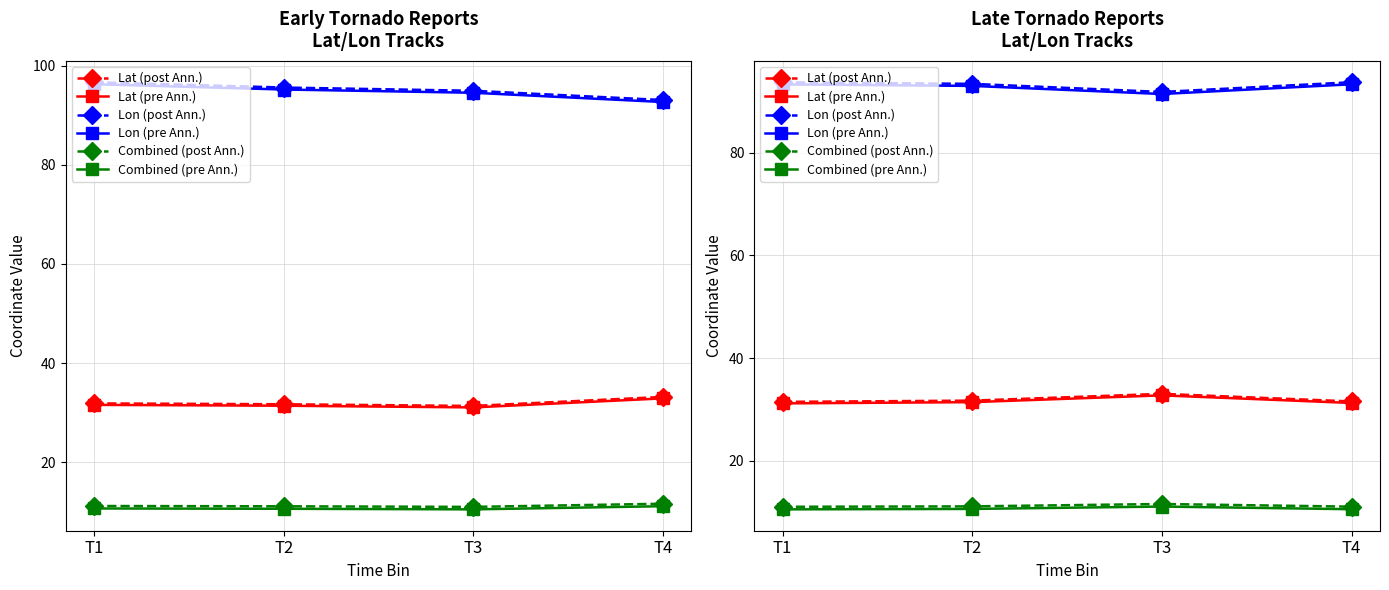

Which series has the largest total across all categories?

Lon (post Ann.)